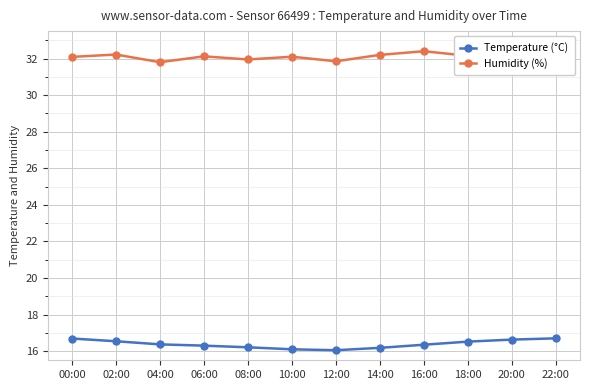

What is the total value across all series at 06:00?

48.4